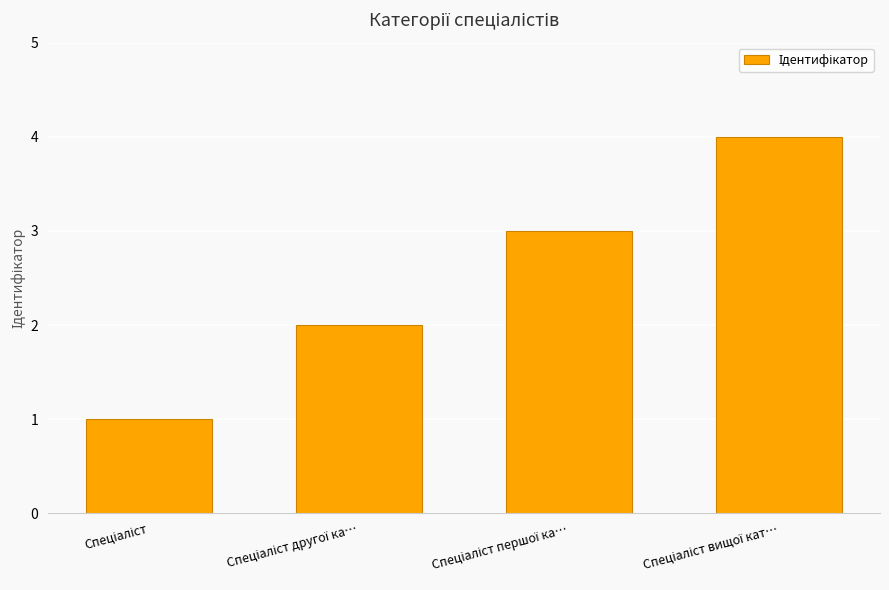

What is the sum of all values?

10